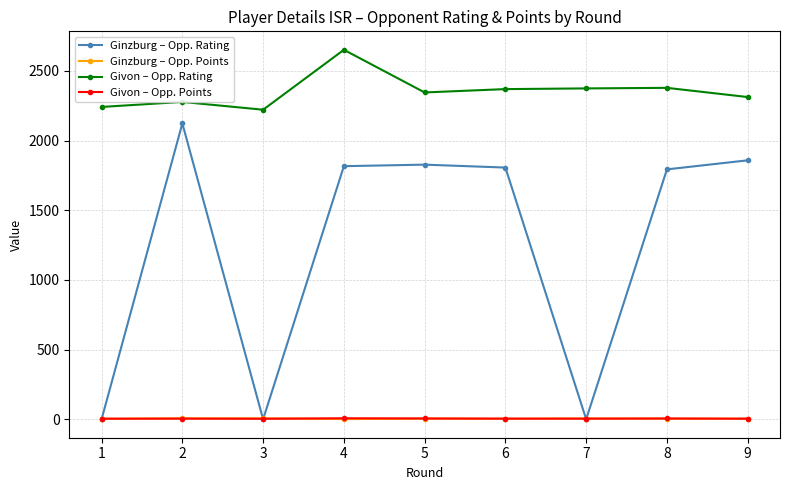

How many distinct data groups are displayed?

4